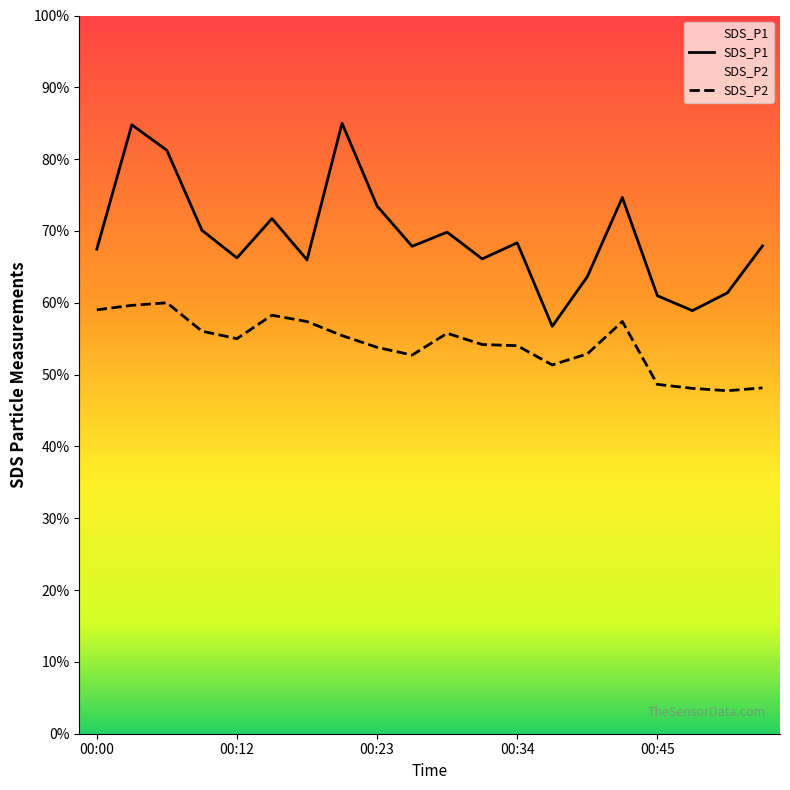

Reading left to right, list all the values displayed in this chart.

SDS_P1: 00:00=67.5	00:03=84.8	00:06=81.2	00:09=70.1	00:12=66.2	00:14=71.7	00:17=66.0	00:20=85.0	00:23=73.5	00:25=67.9	00:28=69.8	00:31=66.1	00:34=68.4	00:37=56.7	00:39=63.6	00:42=74.7	00:45=61.0	00:48=58.9	00:50=61.4	00:53=67.9
SDS_P2: 00:00=59.0	00:03=59.6	00:06=60.0	00:09=56.1	00:12=55.0	00:14=58.3	00:17=57.4	00:20=55.4	00:23=53.8	00:25=52.7	00:28=55.8	00:31=54.2	00:34=54.0	00:37=51.3	00:39=52.9	00:42=57.4	00:45=48.6	00:48=48.1	00:50=47.8	00:53=48.2